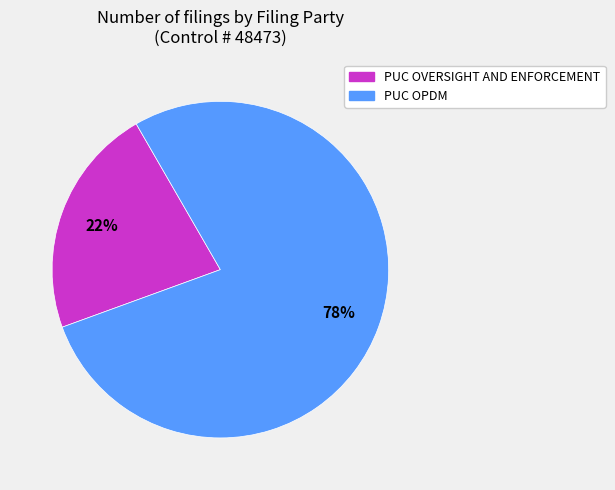

To the nearest percent, what percentage of the pie is PUC OPDM?

78%